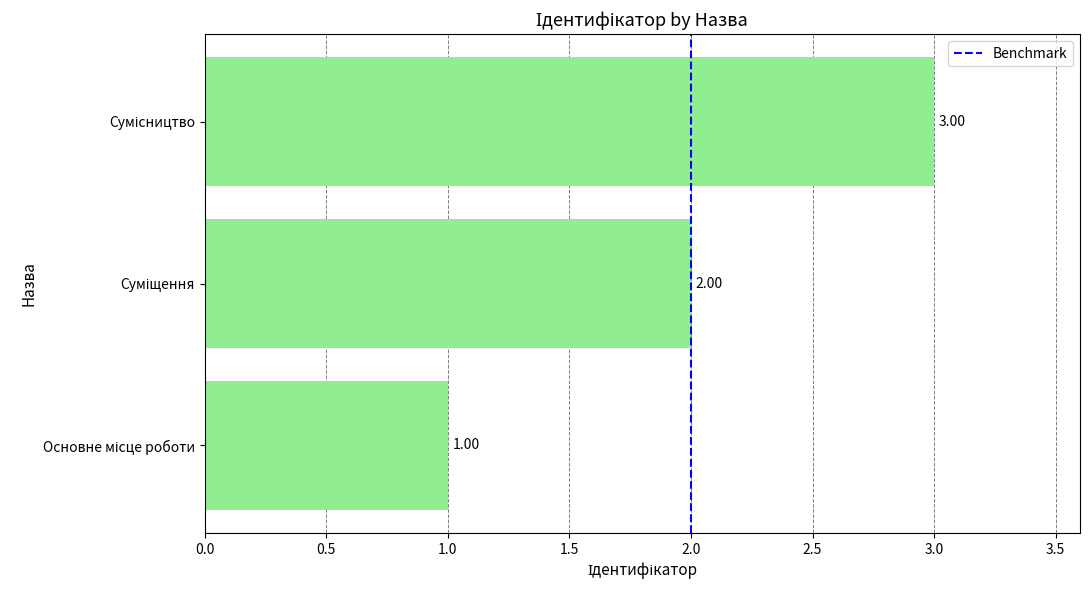

What is the sum of all values?

6